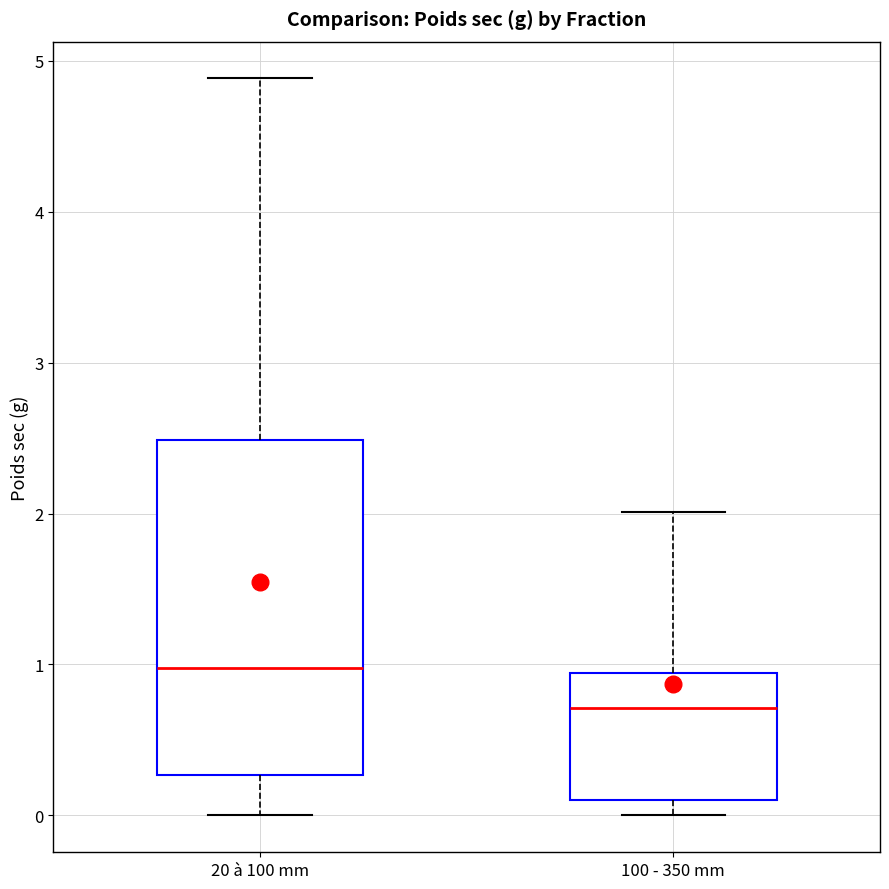

Which box has the highest median line?

20 à 100 mm